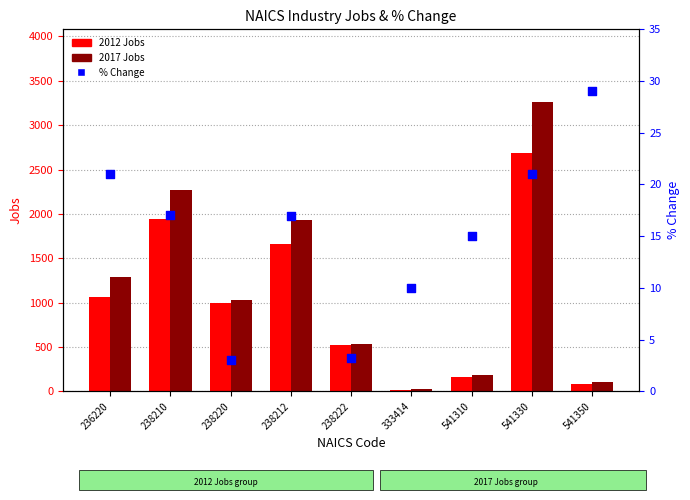

Which series has the largest total across all categories?

2017 Jobs